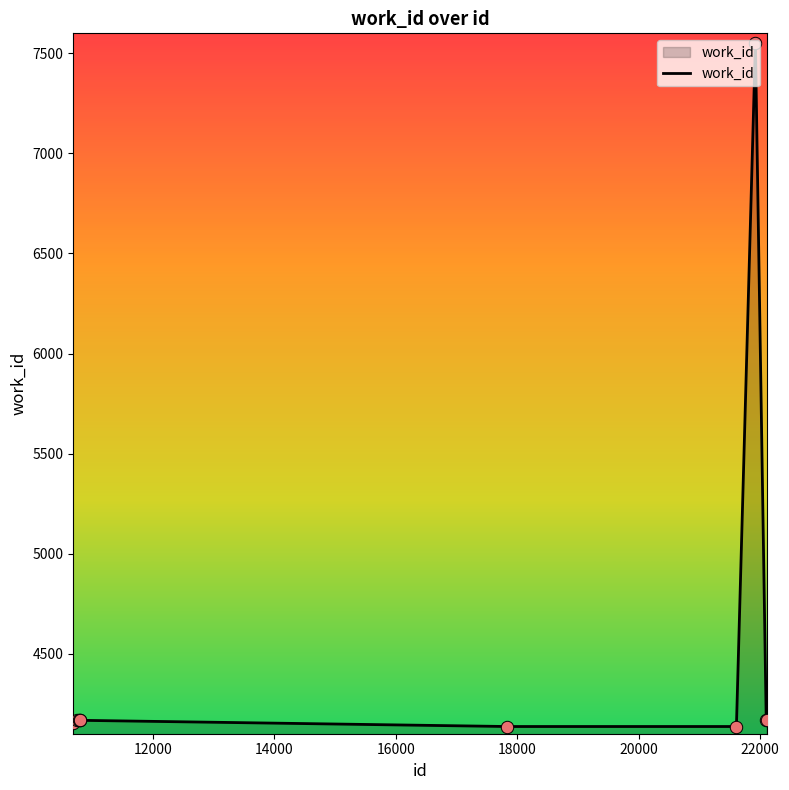

What is the greatest value displayed?

7552